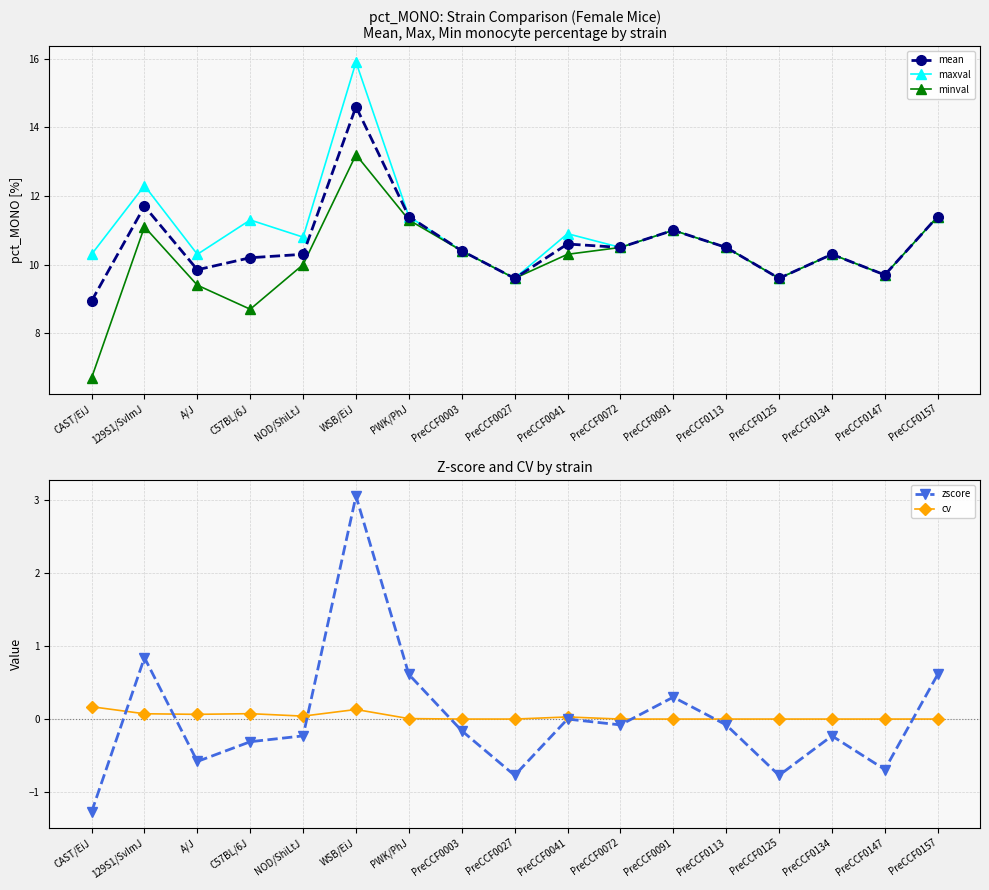

Which label corresponds to the smallest value in the chart?

CAST/EiJ